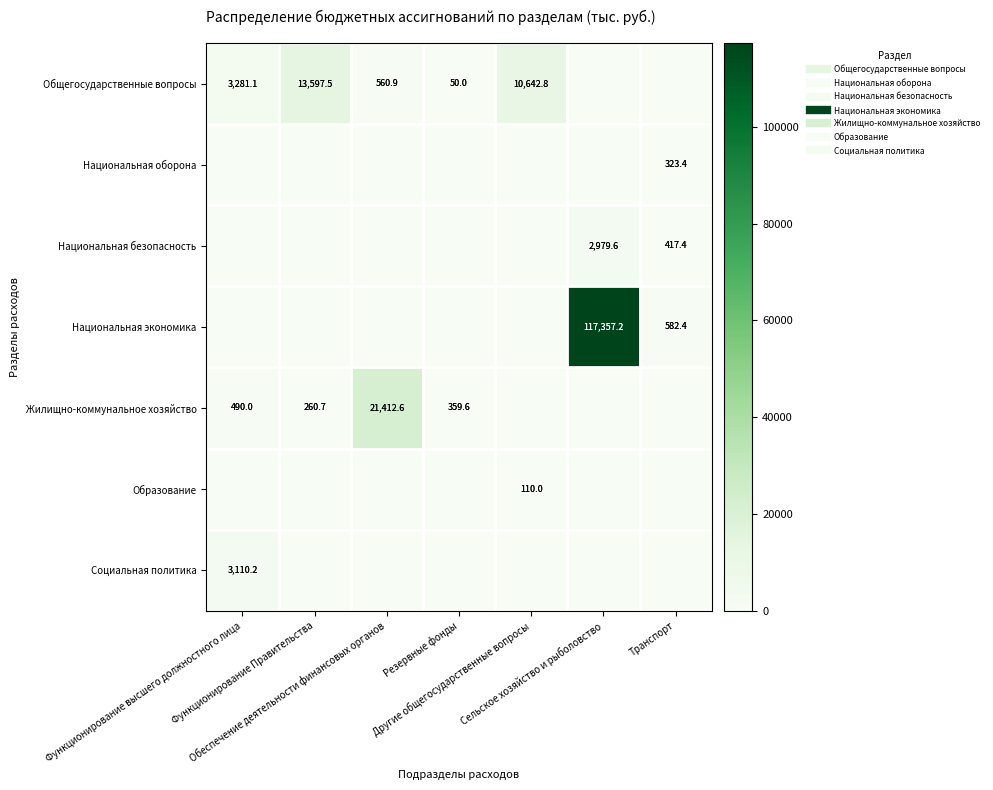

What is the average value of the Национальная экономика series?

16848.5